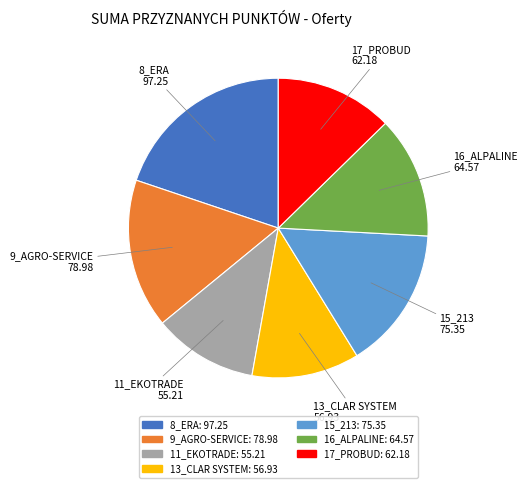

Is there a majority slice in this chart?

No